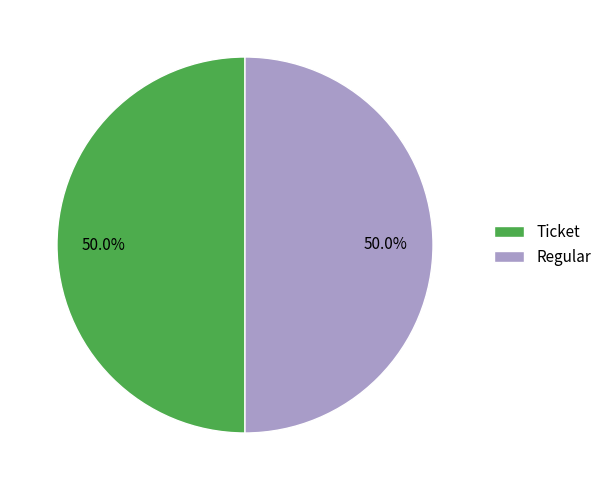

What is the ratio of the value at Regular to the value at Ticket?

1.0